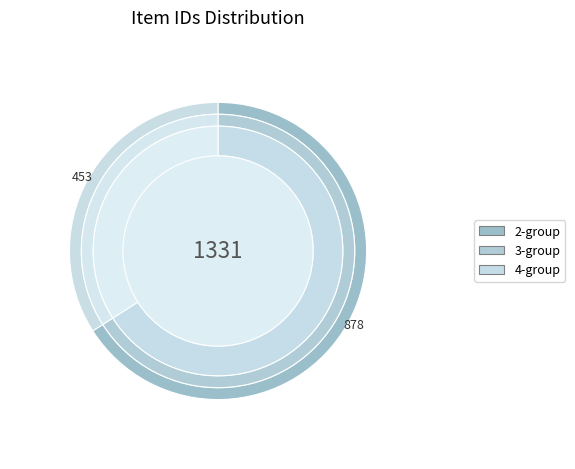

Combined, what portion of the pie is Item 878 and Item 453?

100.0%